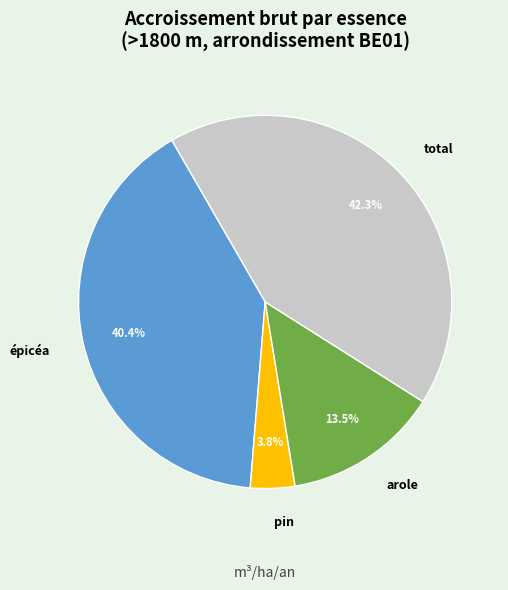

Which slice is the smallest?

pin